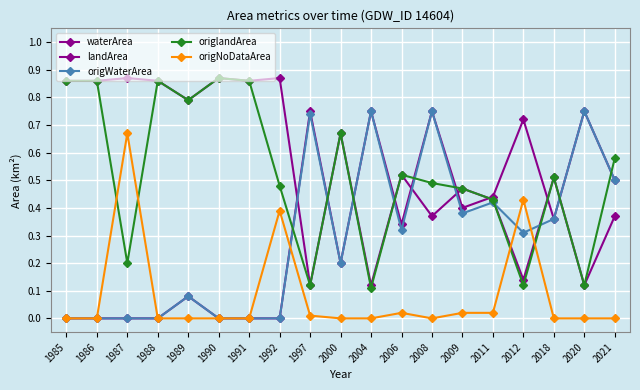

Reading right to left, what are all the values shown in this chart?

waterArea: 2021=0.5	2020=0.8	2018=0.4	2012=0.7	2011=0.4	2009=0.4	2008=0.8	2006=0.3	2004=0.8	2000=0.2	1997=0.8	1992=0.0	1991=0.0	1990=0.0	1989=0.1	1988=0.0	1987=0.0	1986=0.0	1985=0.0
landArea: 2021=0.4	2020=0.1	2018=0.5	2012=0.1	2011=0.4	2009=0.5	2008=0.4	2006=0.5	2004=0.1	2000=0.7	1997=0.1	1992=0.9	1991=0.9	1990=0.9	1989=0.8	1988=0.9	1987=0.9	1986=0.9	1985=0.9
origWaterArea: 2021=0.5	2020=0.8	2018=0.4	2012=0.3	2011=0.4	2009=0.4	2008=0.8	2006=0.3	2004=0.8	2000=0.2	1997=0.7	1992=0.0	1991=0.0	1990=0.0	1989=0.1	1988=0.0	1987=0.0	1986=0.0	1985=0.0
origlandArea: 2021=0.6	2020=0.1	2018=0.5	2012=0.1	2011=0.4	2009=0.5	2008=0.5	2006=0.5	2004=0.1	2000=0.7	1997=0.1	1992=0.5	1991=0.9	1990=0.9	1989=0.8	1988=0.9	1987=0.2	1986=0.9	1985=0.9
origNoDataArea: 2021=0.0	2020=0.0	2018=0.0	2012=0.4	2011=0.0	2009=0.0	2008=0.0	2006=0.0	2004=0.0	2000=0.0	1997=0.0	1992=0.4	1991=0.0	1990=0.0	1989=0.0	1988=0.0	1987=0.7	1986=0.0	1985=0.0